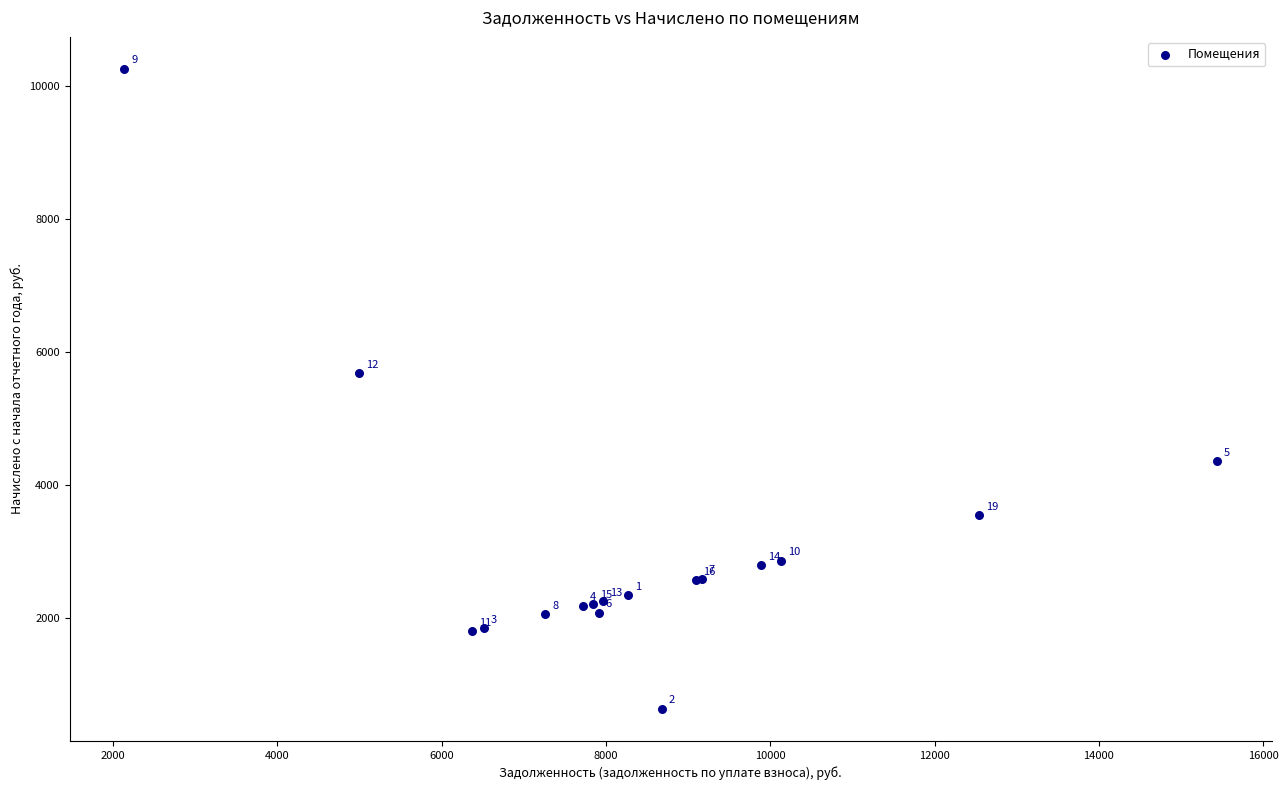

What Y value in the scatter plot is closest to 5441?

5676.0